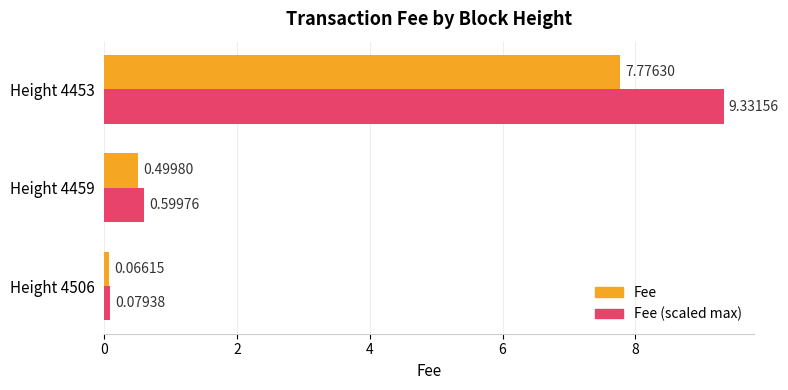

What is the greatest value displayed?

9.3